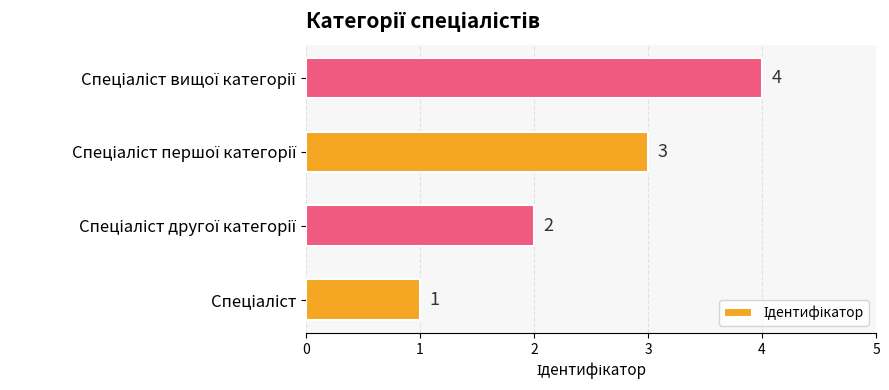

Are the bars grouped side by side (vs. stacked)?

No